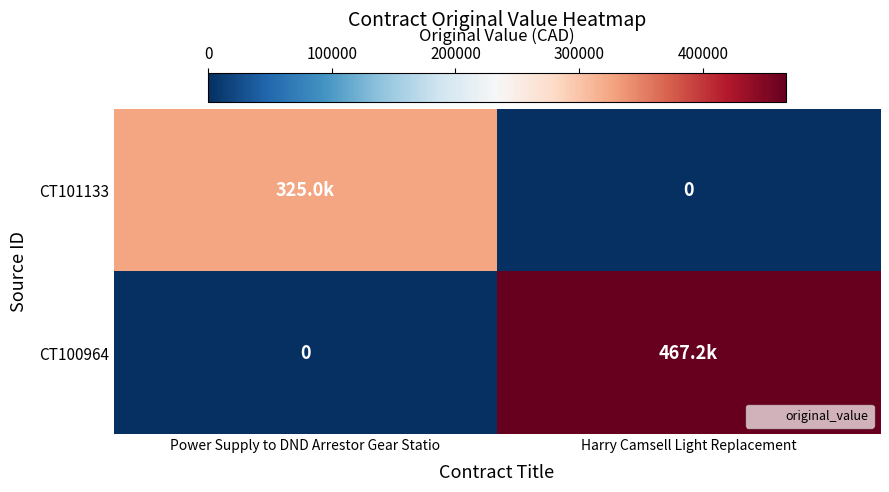

What is the approximate value of CT101133 at Power Supply to DND Arrestor Gear Statio, to the nearest 50?

325000